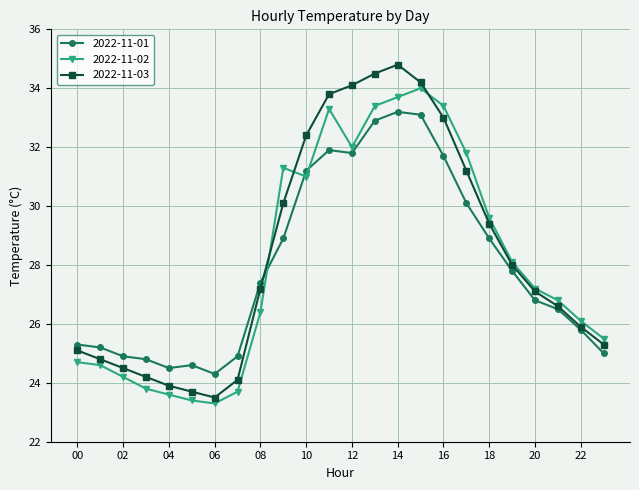

List the series in order of their peak value, highest first.

2022-11-03, 2022-11-02, 2022-11-01